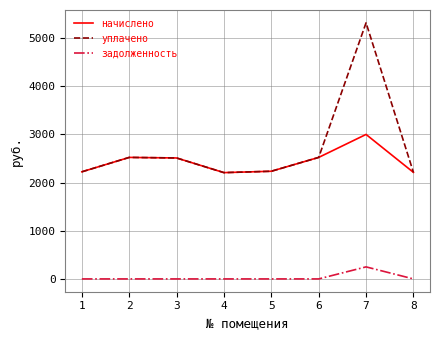

What are all the series names shown in the legend?

начислено, уплачено, задолженность